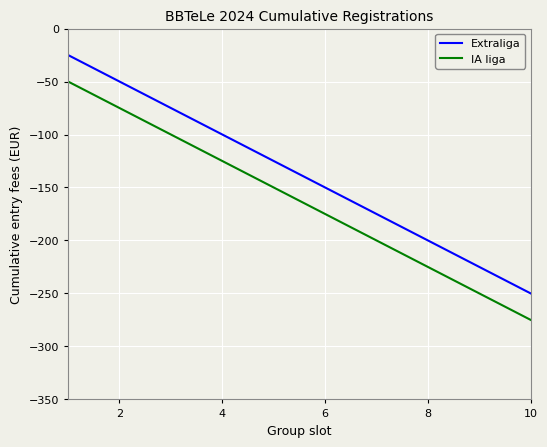

Rank the series by their maximum value, from lowest to highest.

IA liga, Extraliga